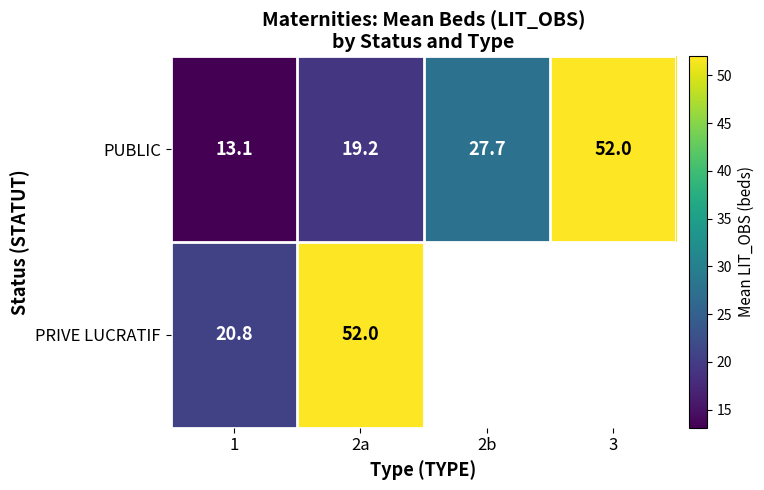

What is the maximum value for PUBLIC?

52.0